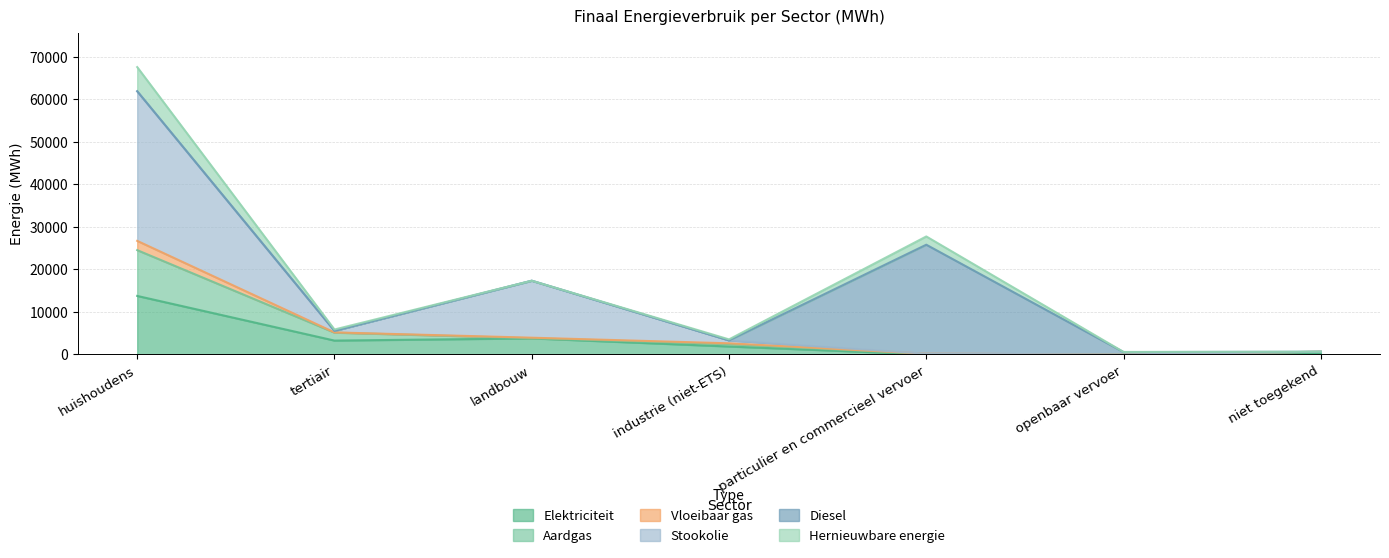

List the labels in order of Elektriciteit value, smallest first.

openbaar vervoer, particulier en commercieel vervoer, niet toegekend, industrie (niet-ETS), tertiair, landbouw, huishoudens